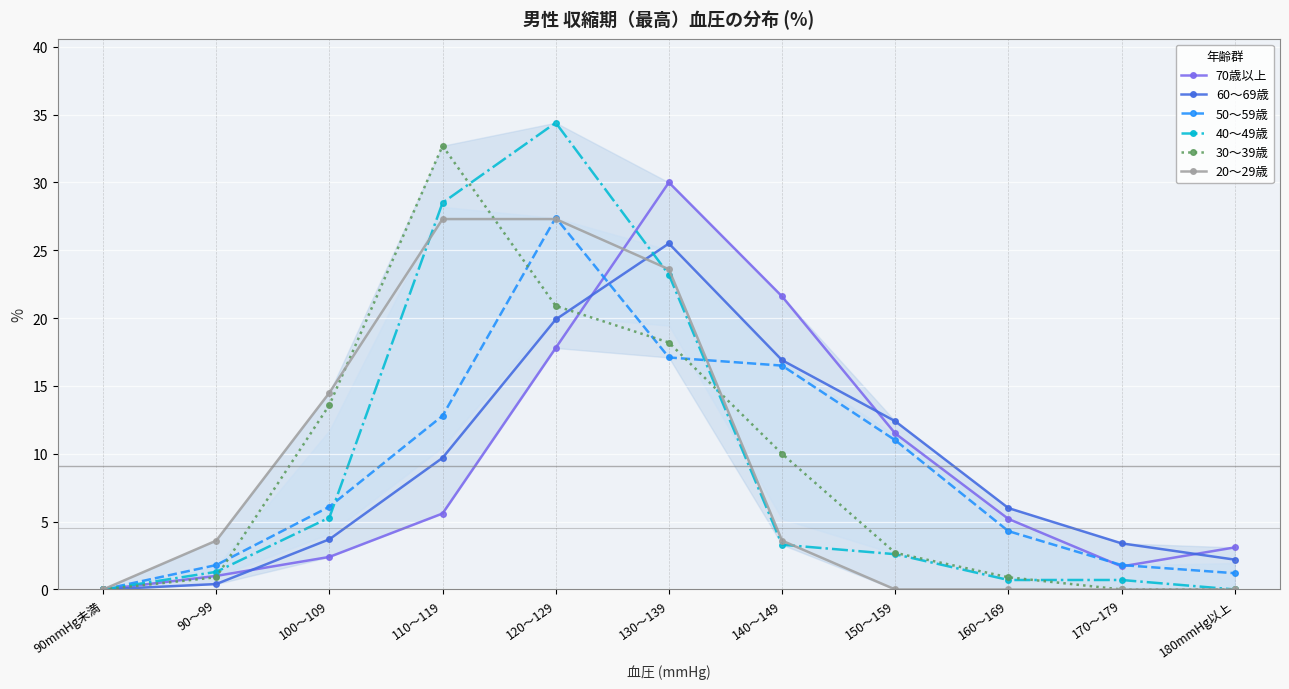

At how many categories does at least one series exceed 28?

3